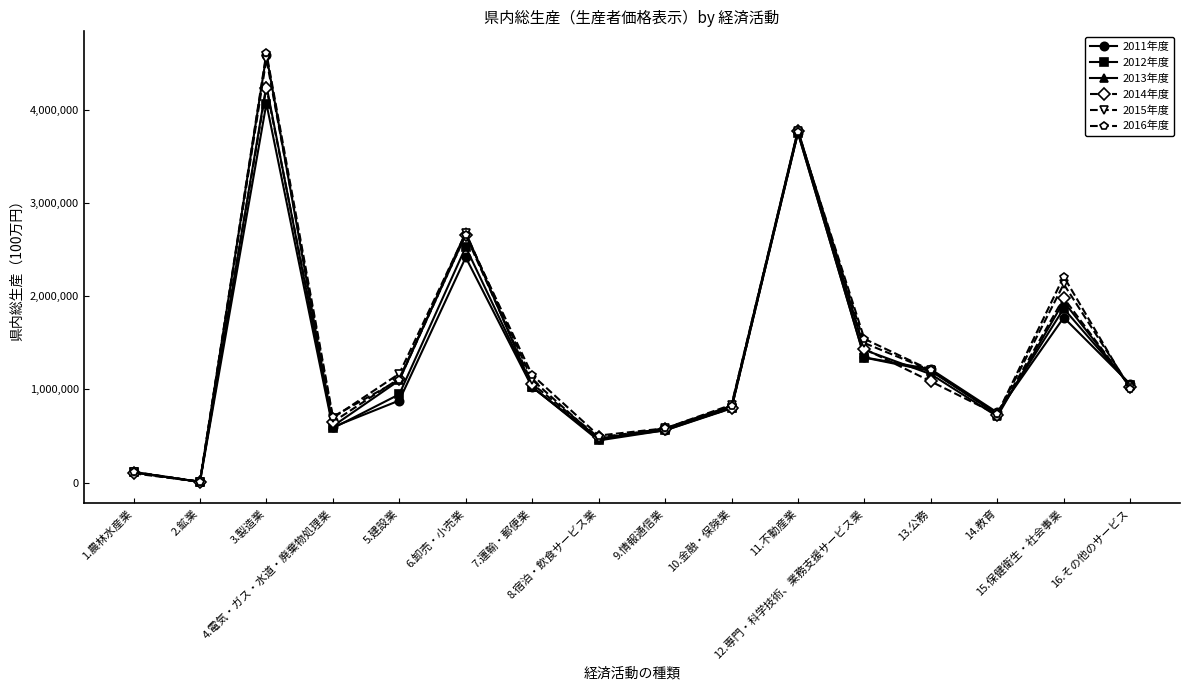

True or false: 2016年度 has more than 2 points higher than both neighbors.

True